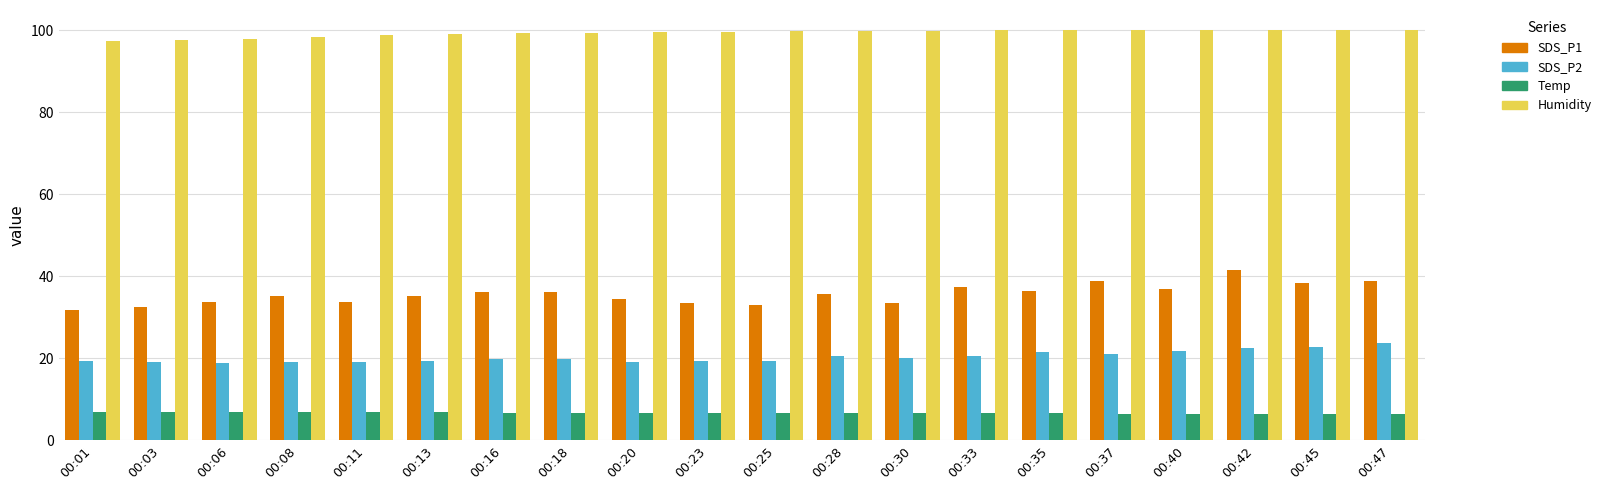

What is the average value of the Temp series?

6.7